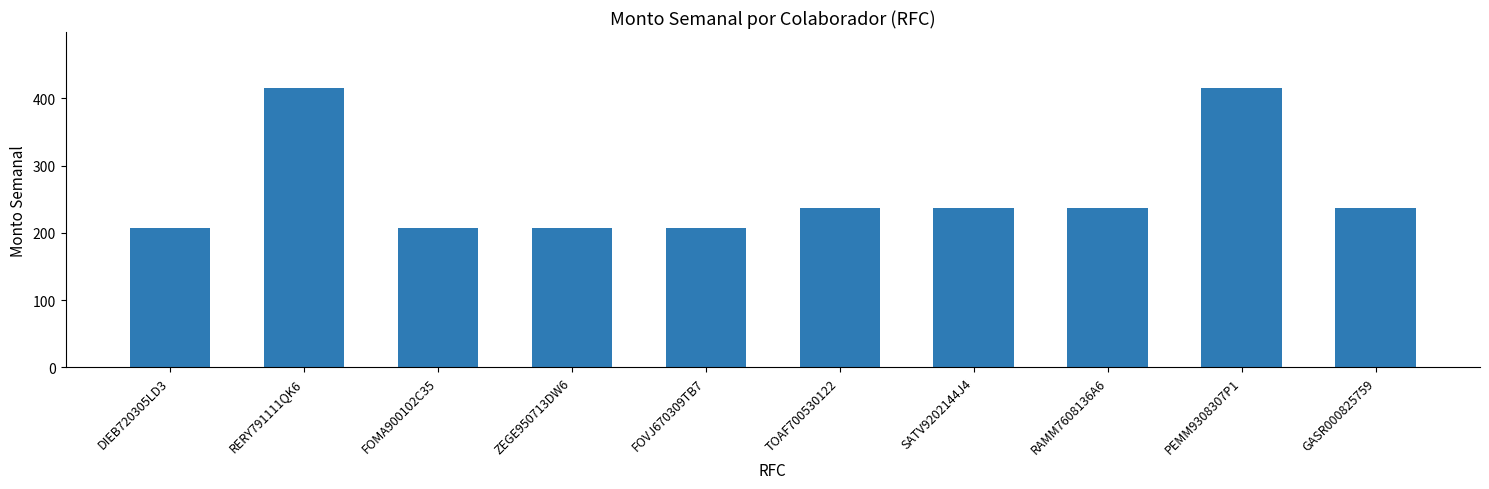

What is the change in value from ZEGE950713DW6 to TOAF700530122?

+29.6